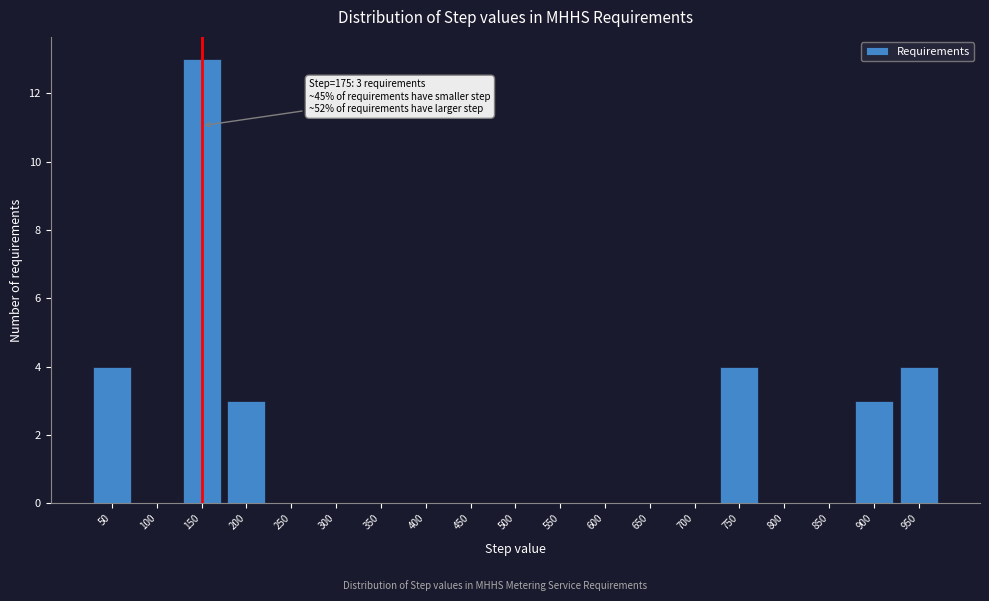

Reading right to left, what are all the values shown in this chart?

950=4	900=3	850=0	800=0	750=4	700=0	650=0	600=0	550=0	500=0	450=0	400=0	350=0	300=0	250=0	200=3	150=13	100=0	50=4